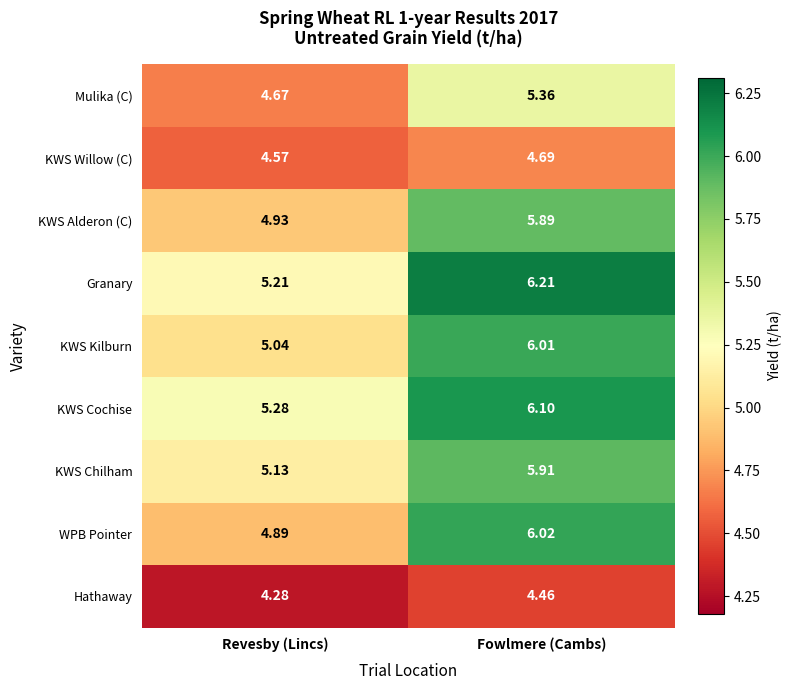

At which category is the sum across all series the highest?

Fowlmere (Cambs)